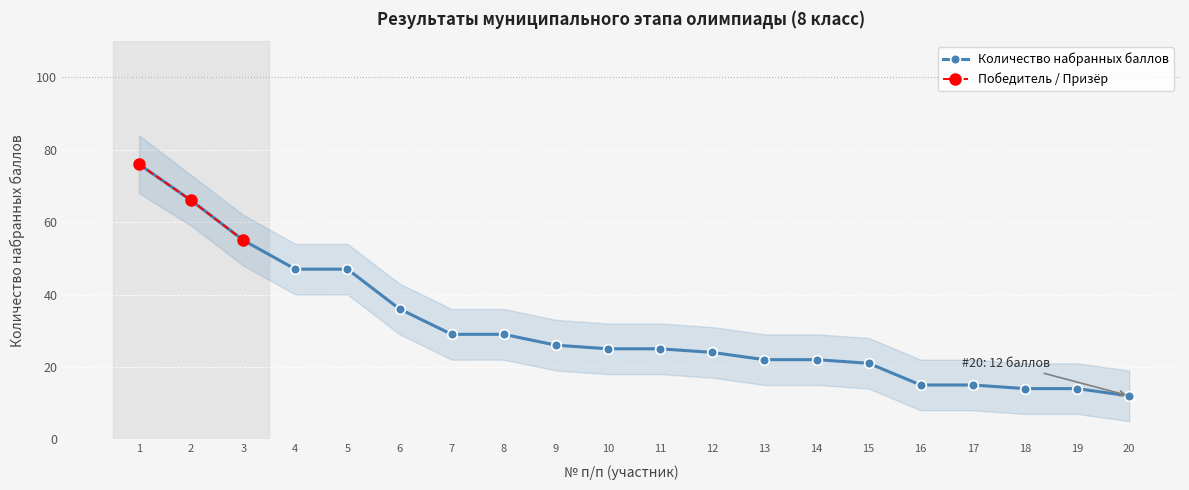

True or false: the data has more than 2 interior local peaks.

False